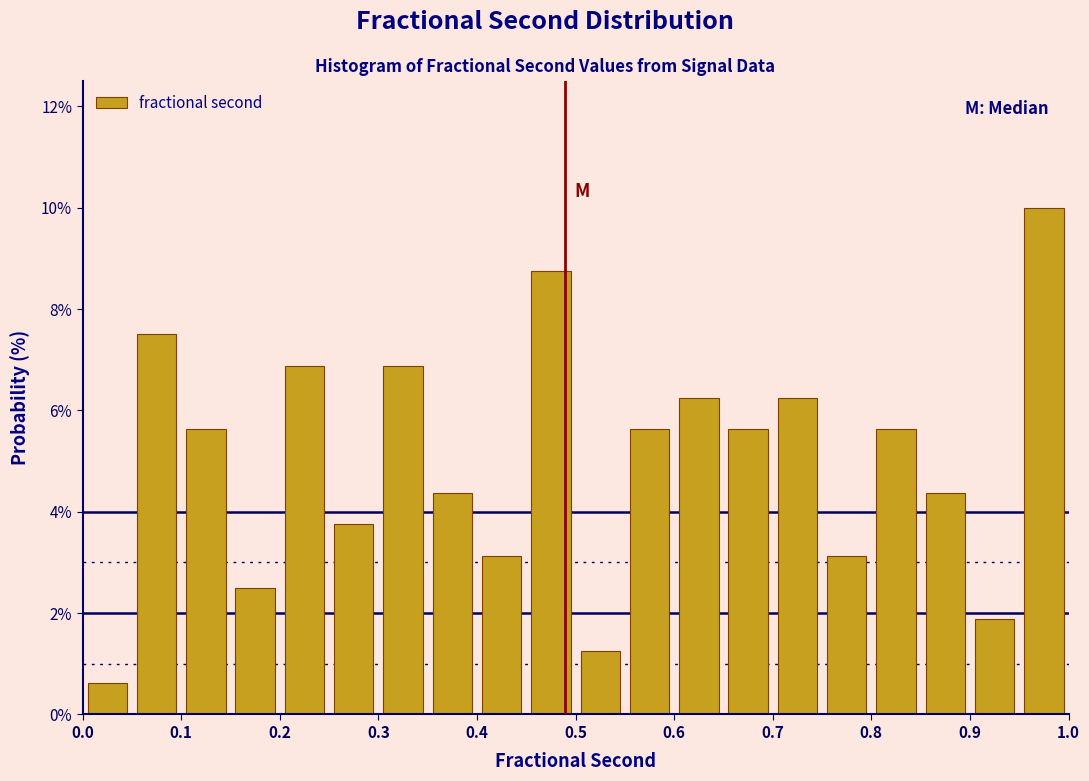

Reading left to right, transcribe this chart: for each bar, give the range it covers on the x-axis and its height. The values are not printed on the chart, so give them approximately, as read against the axis.

0.00 to 0.05: 0.6
0.05 to 0.10: 7.6
0.10 to 0.15: 5.6
0.15 to 0.20: 2.6
0.20 to 0.25: 6.8
0.25 to 0.30: 3.8
0.30 to 0.35: 6.8
0.35 to 0.40: 4.4
0.40 to 0.45: 3.2
0.45 to 0.50: 8.8
0.50 to 0.55: 1.2
0.55 to 0.60: 5.6
0.60 to 0.65: 6.2
0.65 to 0.70: 5.6
0.70 to 0.75: 6.2
0.75 to 0.80: 3.2
0.80 to 0.85: 5.6
0.85 to 0.90: 4.4
0.90 to 0.95: 1.8
0.95 to 1.00: 10.0